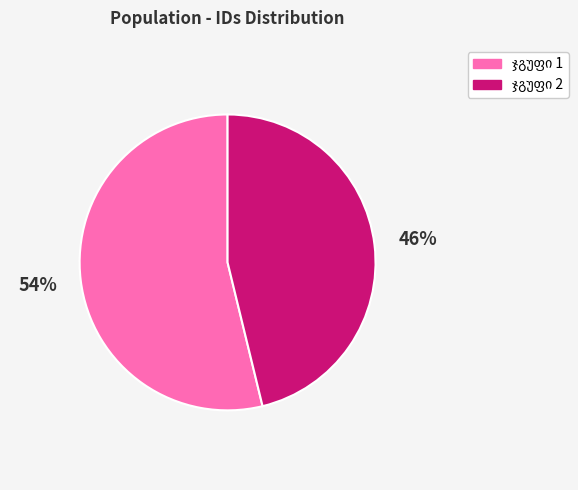

To the nearest percent, what is the difference between the largest and smallest slice percentages?

8%